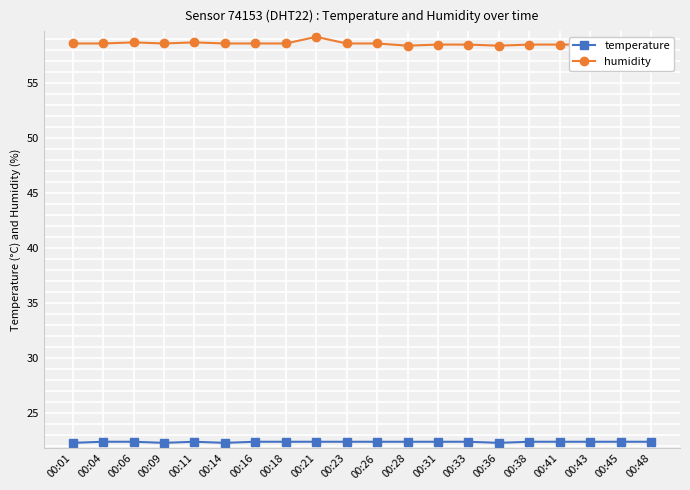

At which category does temperature reach its first local peak?

00:11